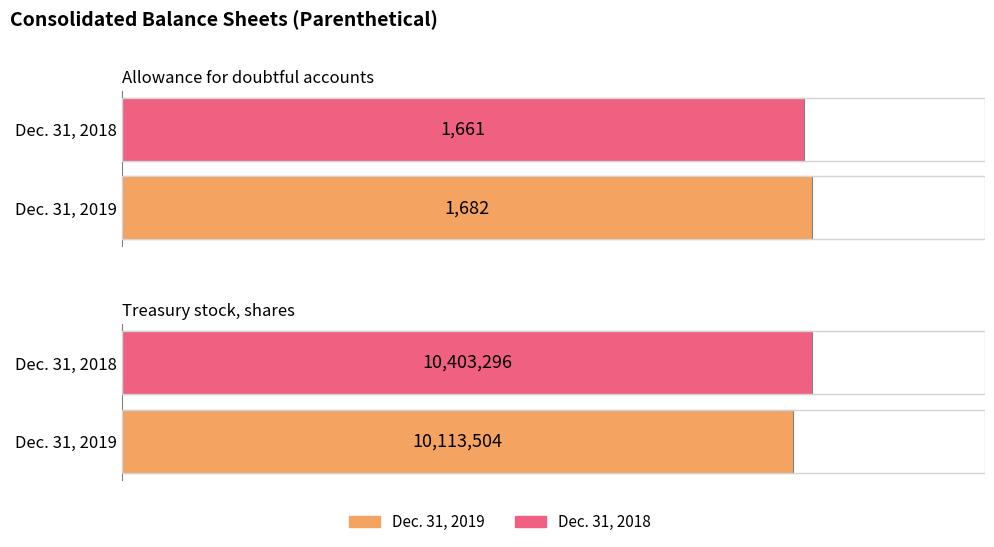

At how many categories does at least one series exceed 6072218?

1